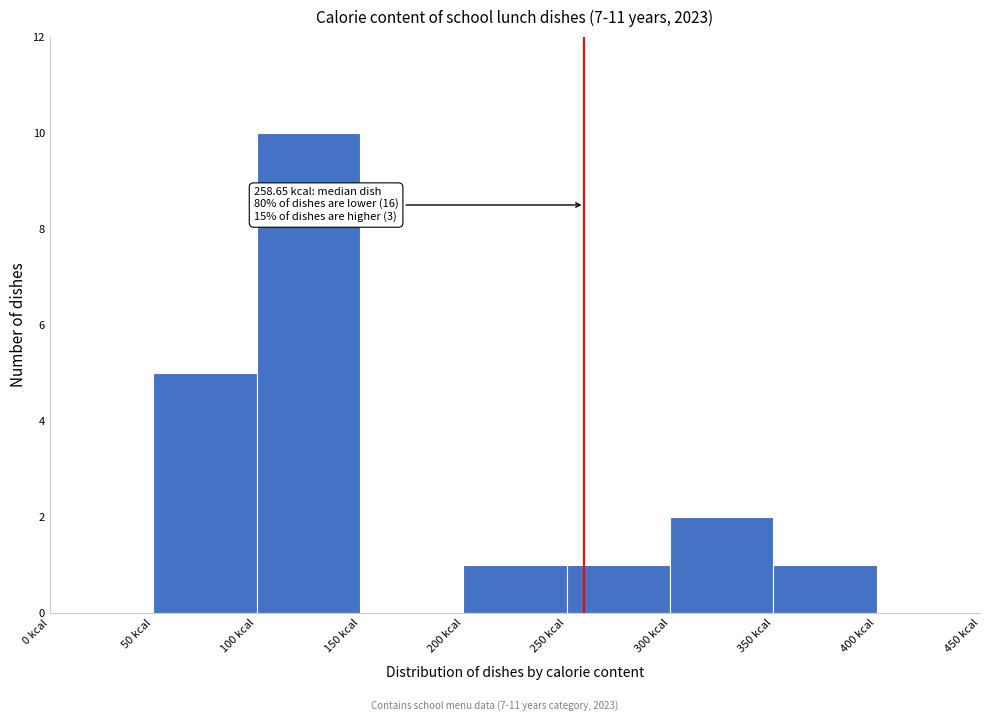

Over which range of the x-axis is the bar tallest?

100 to 150